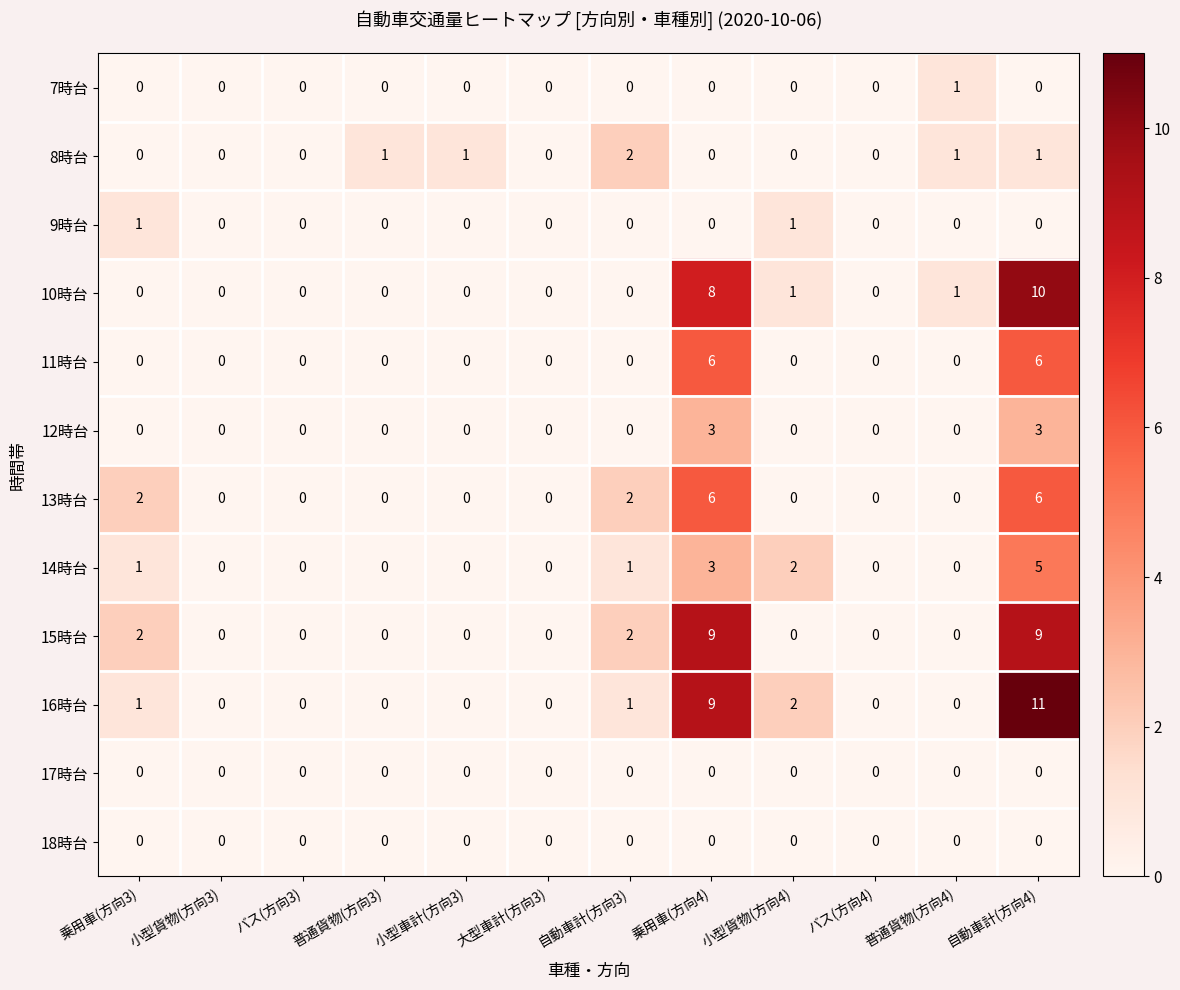

What is the maximum value shown in the chart?

11